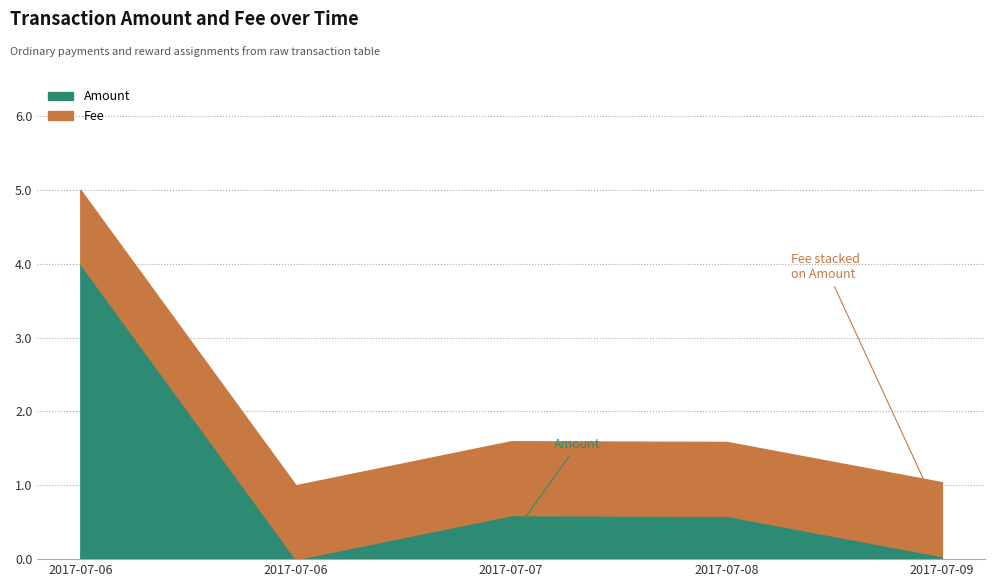

What position from the left is 2017-07-09 13:12:19?

5